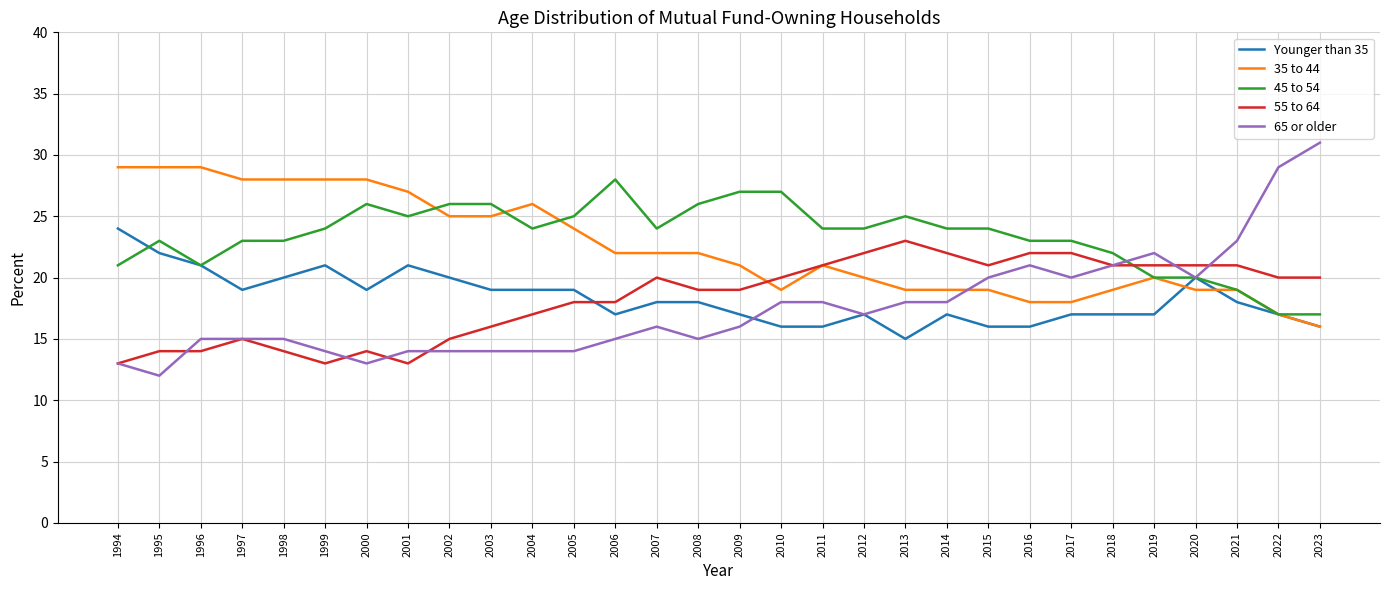

How many lines are shown in the chart?

5